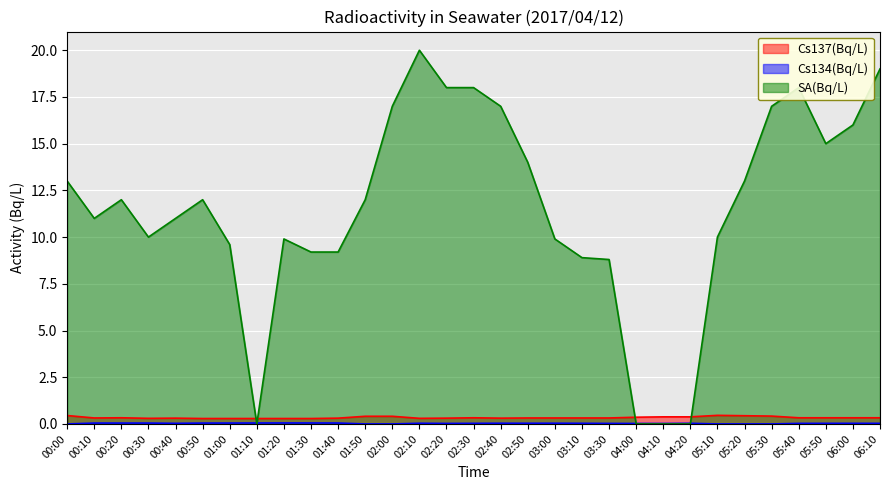

Reading left to right, what are all the values shown in this chart?

Cs137(Bq/L): 00:00=0.5	00:10=0.3	00:20=0.3	00:30=0.3	00:40=0.3	00:50=0.3	01:00=0.3	01:10=0.3	01:20=0.3	01:30=0.3	01:40=0.3	01:50=0.4	02:00=0.4	02:10=0.3	02:20=0.3	02:30=0.3	02:40=0.3	02:50=0.3	03:00=0.3	03:10=0.3	03:30=0.3	04:00=0.4	04:10=0.4	04:20=0.4	05:10=0.5	05:20=0.4	05:30=0.4	05:40=0.3	05:50=0.3	06:00=0.3	06:10=0.3
Cs134(Bq/L): 00:00=0.0	00:10=0.0	00:20=0.0	00:30=0.0	00:40=0.0	00:50=0.0	01:00=0.0	01:10=0.1	01:20=0.1	01:30=0.1	01:40=0.1	01:50=0.0	02:00=0.0	02:10=0.0	02:20=0.0	02:30=0.0	02:40=0.0	02:50=0.0	03:00=0.0	03:10=0.0	03:30=0.0	04:00=0.0	04:10=0.0	04:20=0.0	05:10=0.0	05:20=0.0	05:30=0.0	05:40=0.0	05:50=0.0	06:00=0.0	06:10=0.0
SA(Bq/L): 00:00=13.0	00:10=11.0	00:20=12.0	00:30=10.0	00:40=11.0	00:50=12.0	01:00=9.6	01:10=0.0	01:20=9.9	01:30=9.2	01:40=9.2	01:50=12.0	02:00=17.0	02:10=20.0	02:20=18.0	02:30=18.0	02:40=17.0	02:50=14.0	03:00=9.9	03:10=8.9	03:30=8.8	04:00=0.0	04:10=0.0	04:20=0.0	05:10=10.0	05:20=13.0	05:30=17.0	05:40=18.0	05:50=15.0	06:00=16.0	06:10=19.0